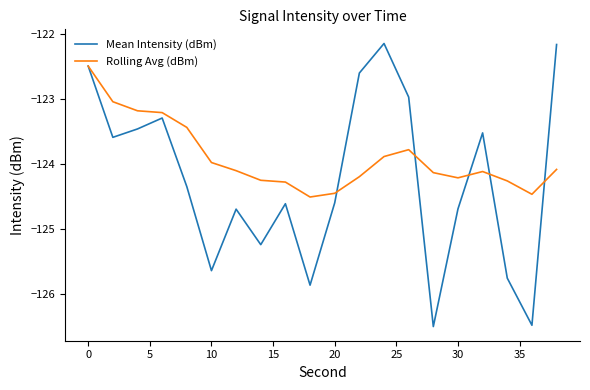

After their last crossing, which series has the higher values: Mean Intensity (dBm) or Rolling Avg (dBm)?

Mean Intensity (dBm)